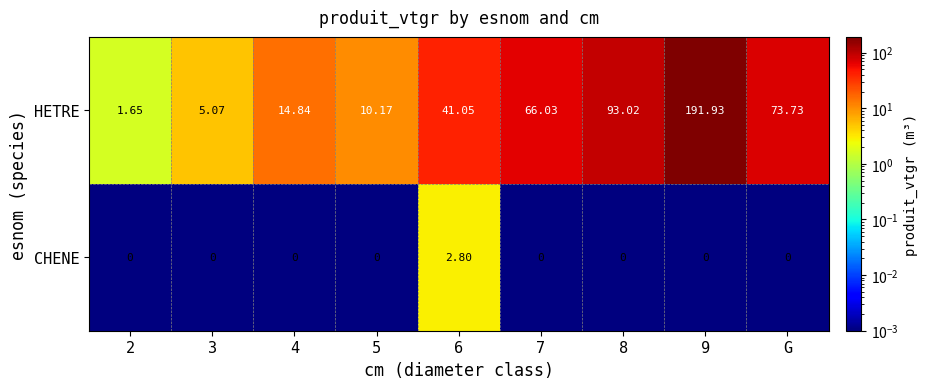

Rank the series at 8 from lowest to highest value.

CHENE, HETRE